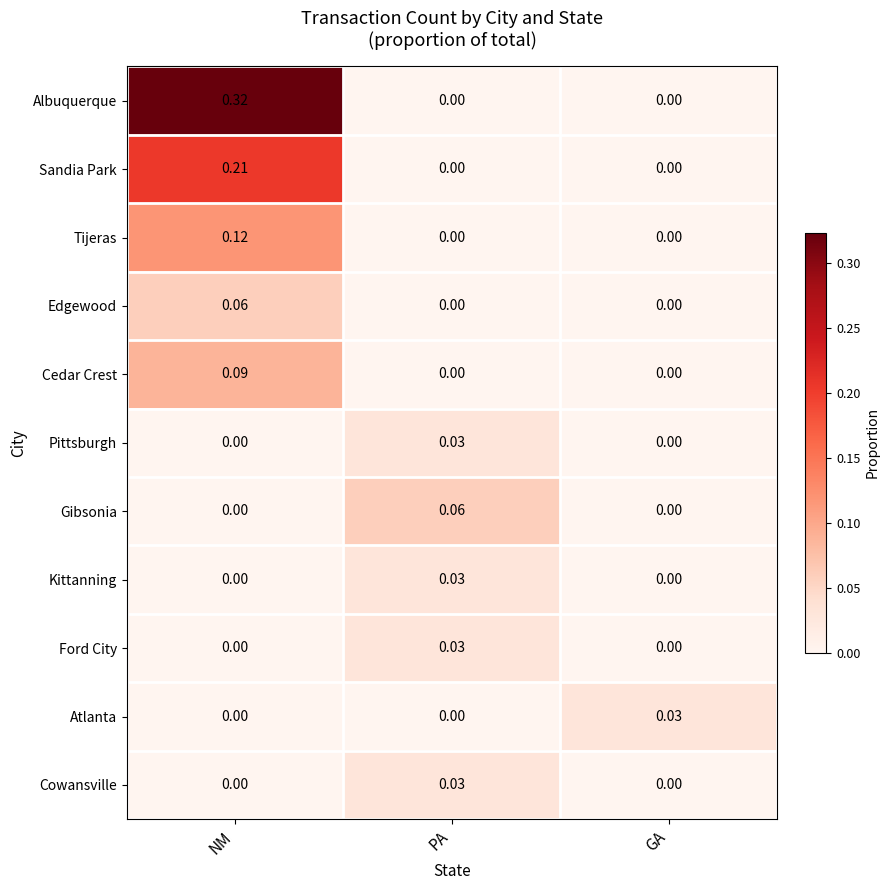

Which category has the highest value in the Cowansville series?

PA